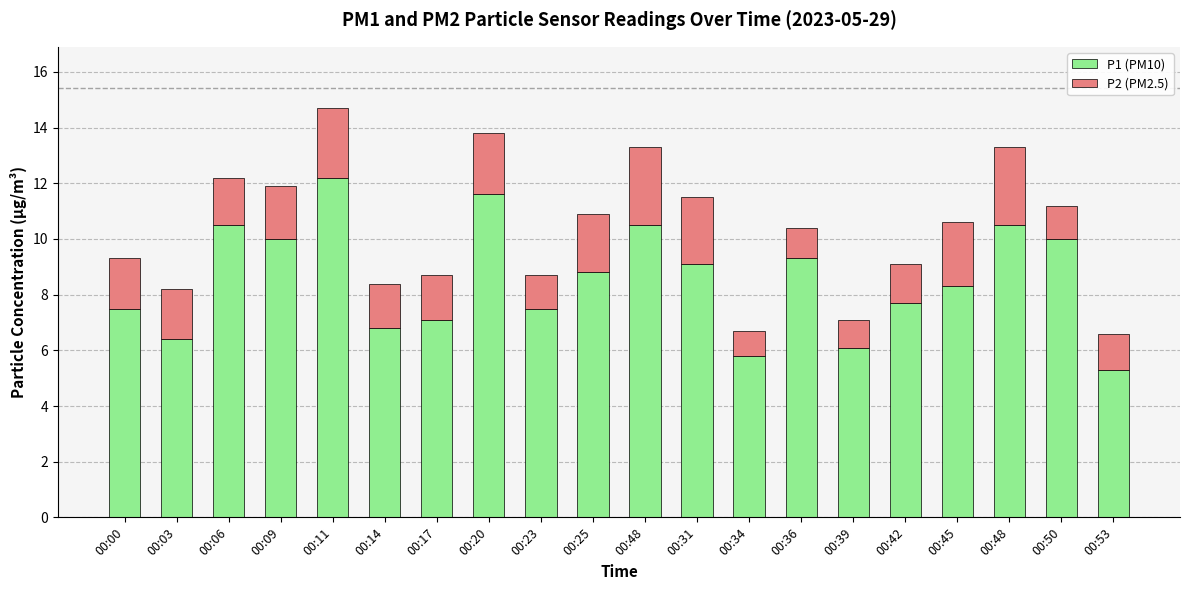

Does the chart contain stacked bars?

Yes